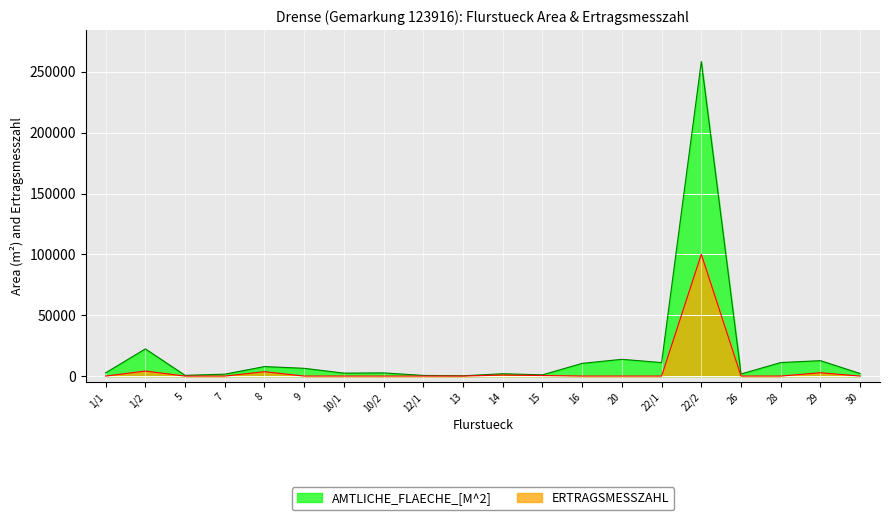

What is the sum of all ERTRAGSMESSZAHL values?

111943